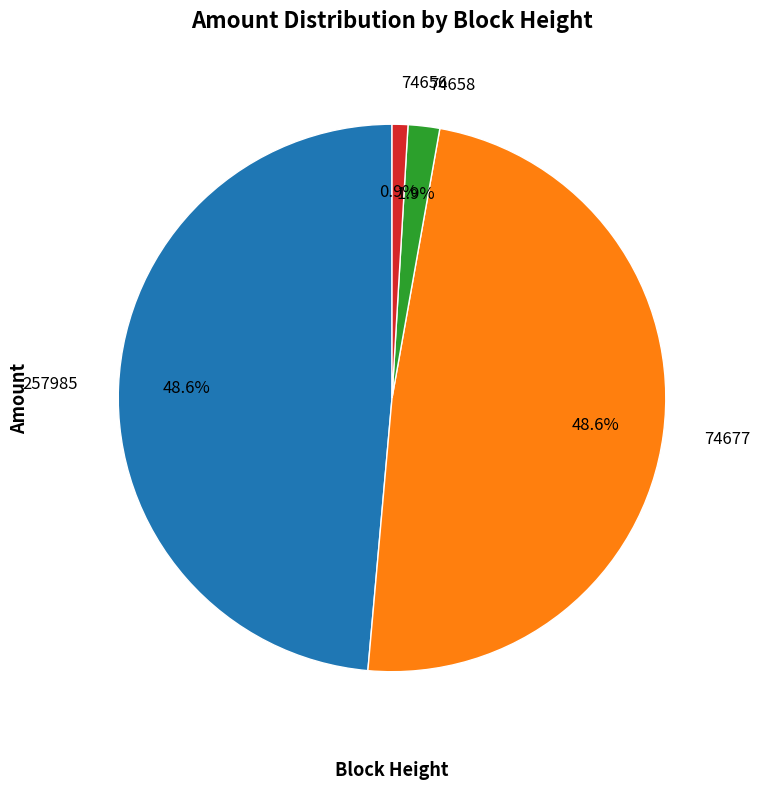

Does 257985 account for over 50% of the chart?

No